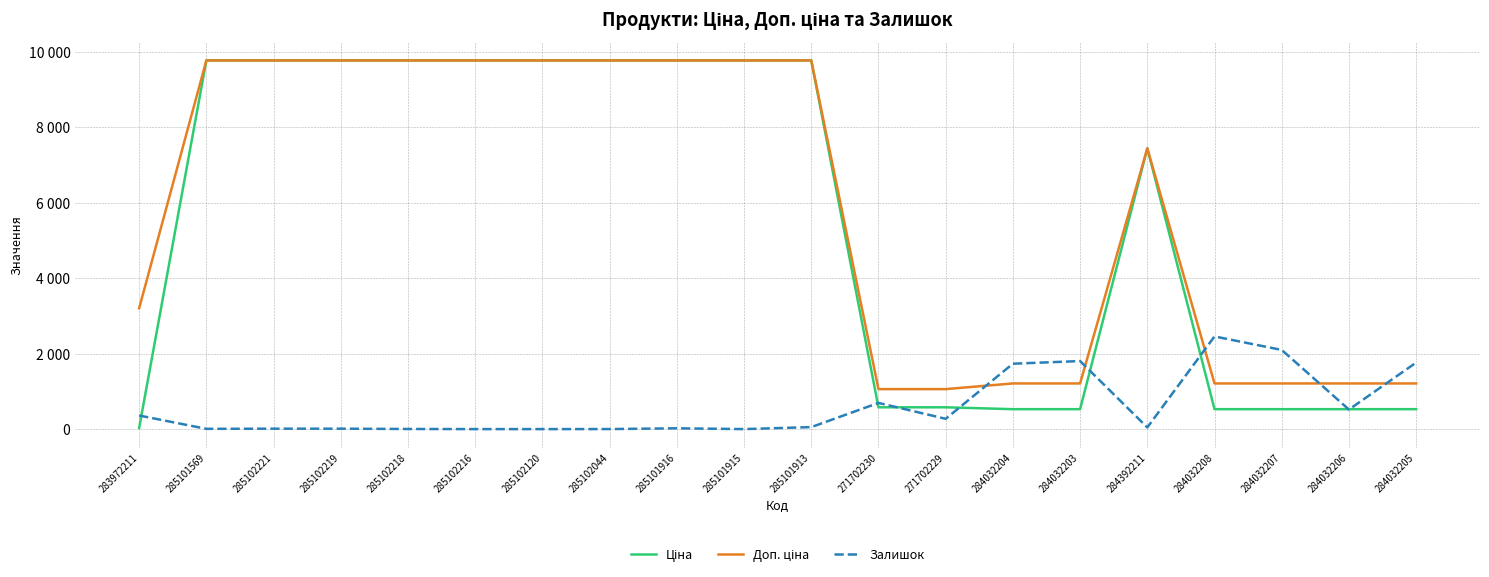

Is this an area chart (filled region under the line)?

No